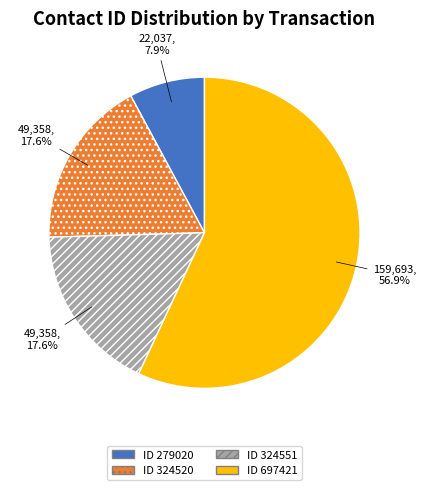

Does any single category account for the majority?

Yes